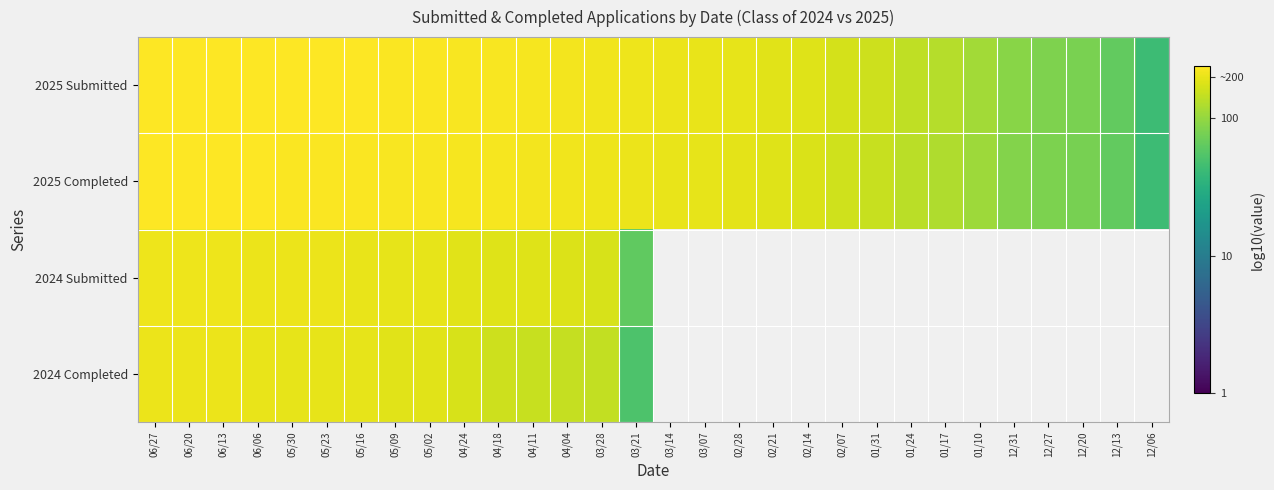

Between 12/31 and 04/11, which is larger?

04/11